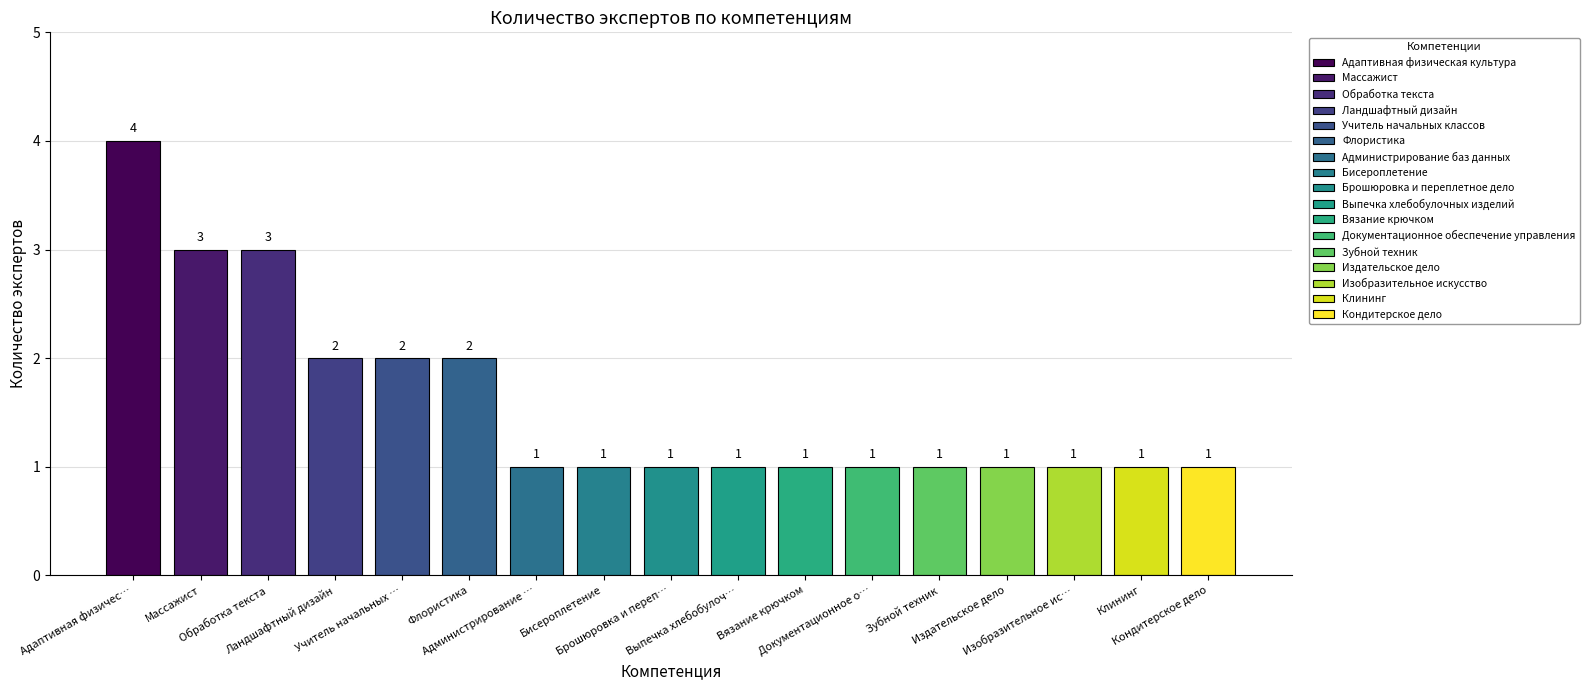

Which label corresponds to the largest value in the chart?

Адаптивная физическая культура